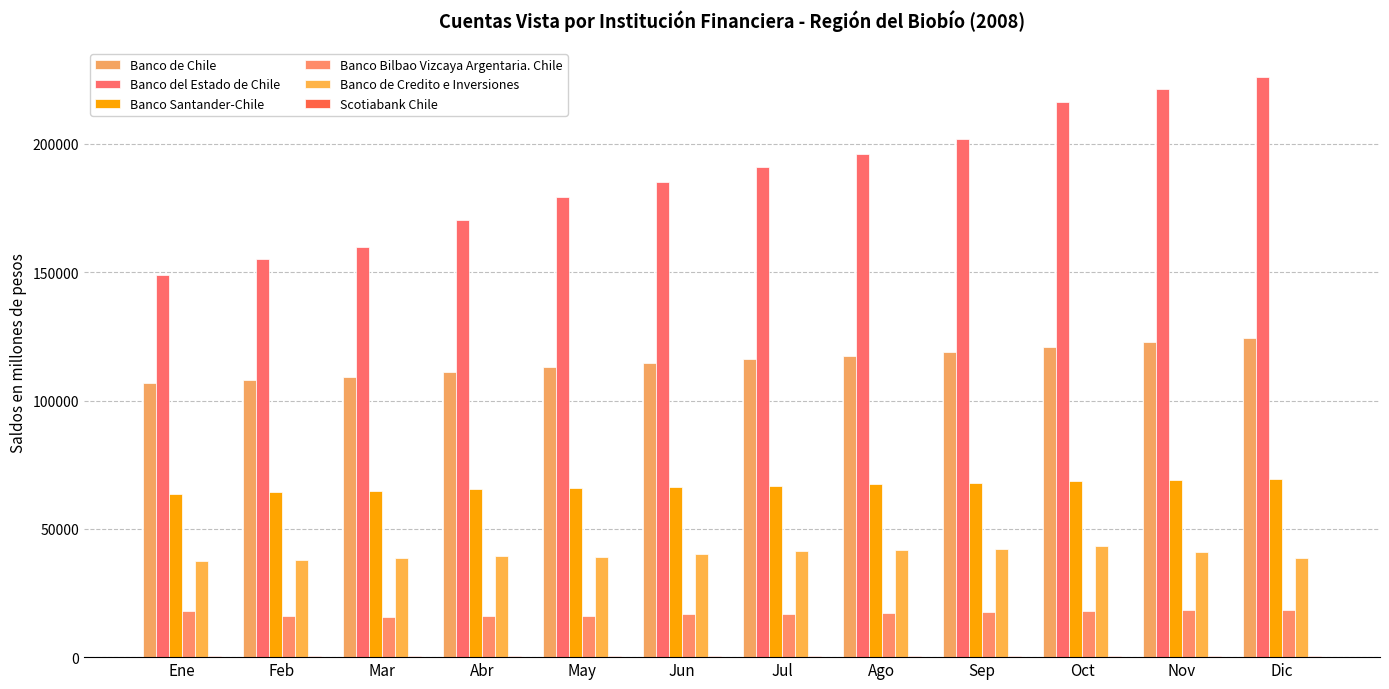

How many data points does each series have?

12